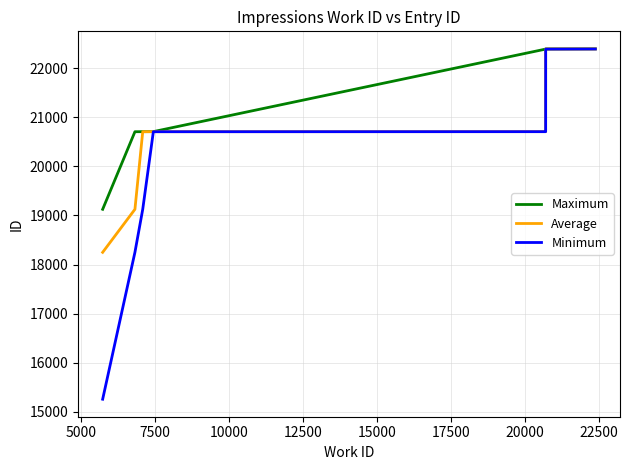

What is the difference between the second highest and second lowest values in the Average series?

3263